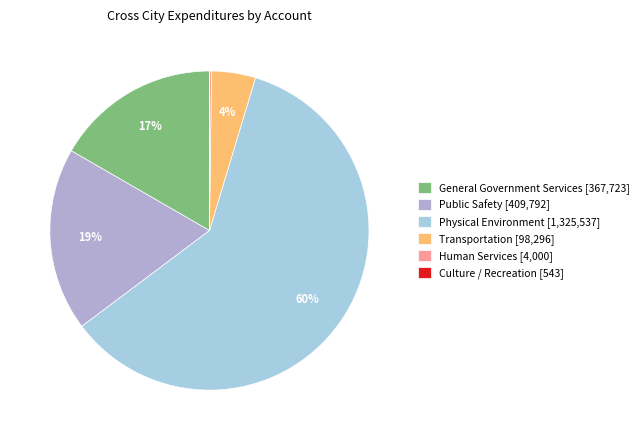

Combined, do Transportation [98,296] and Physical Environment [1,325,537] account for over 50%?

Yes